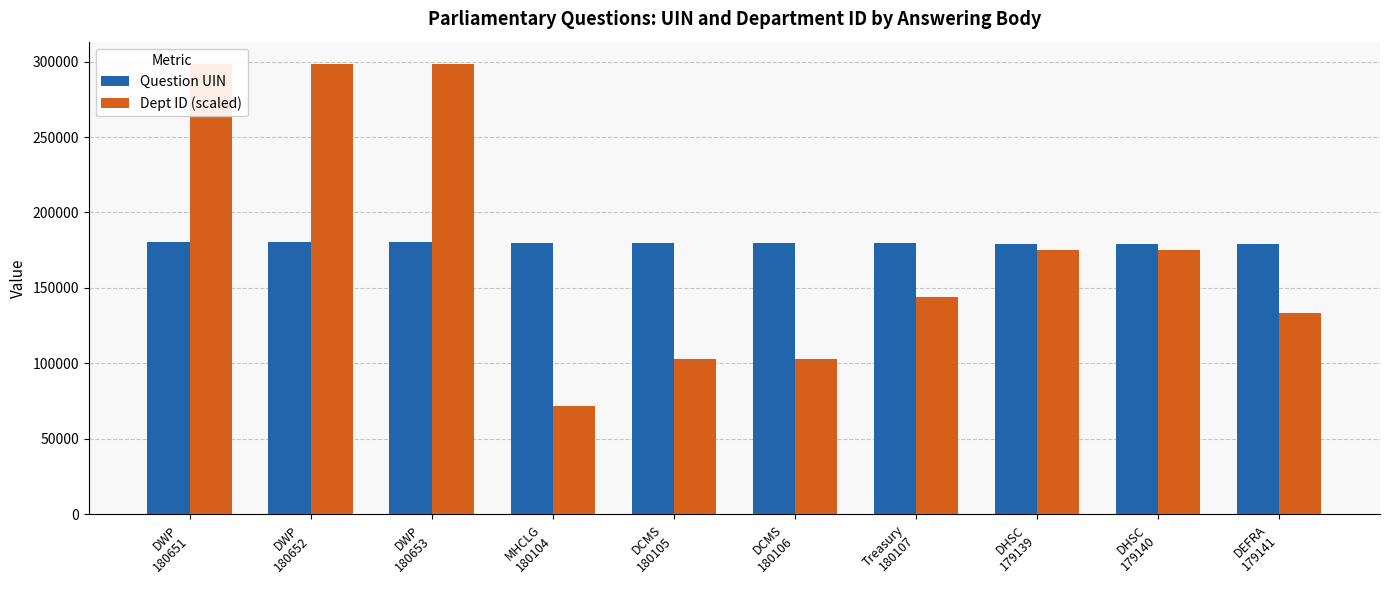

What is the average value of the Question UIN series?

179979.8